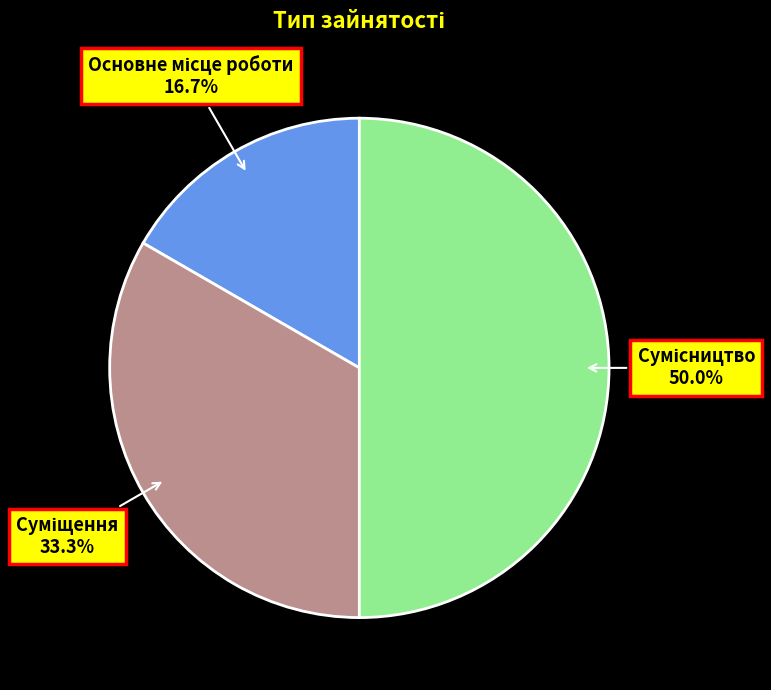

To the nearest percent, what is the average slice percentage?

33%